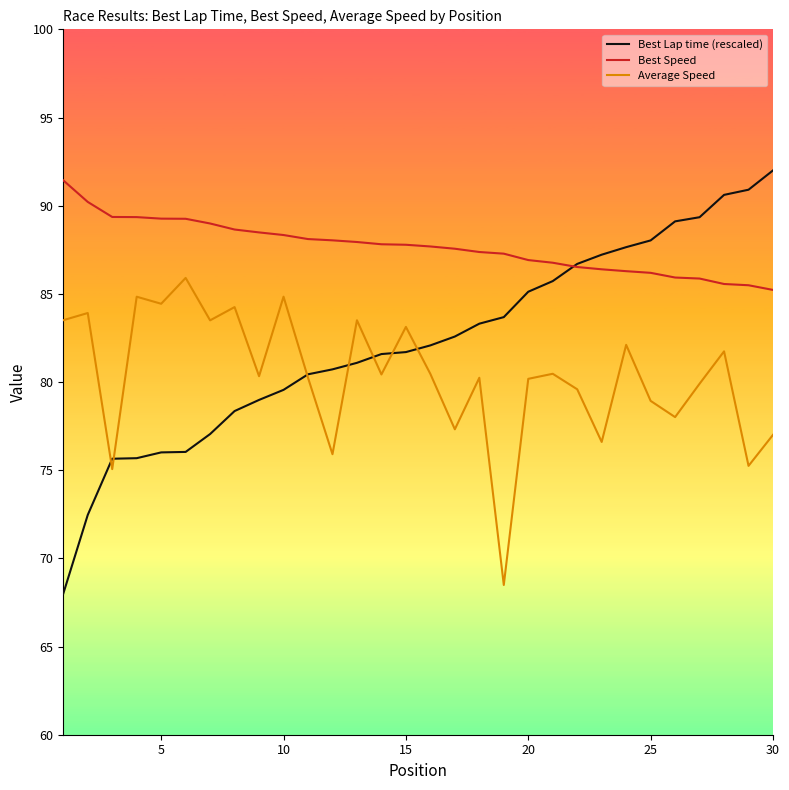

How many lines are shown in the chart?

3